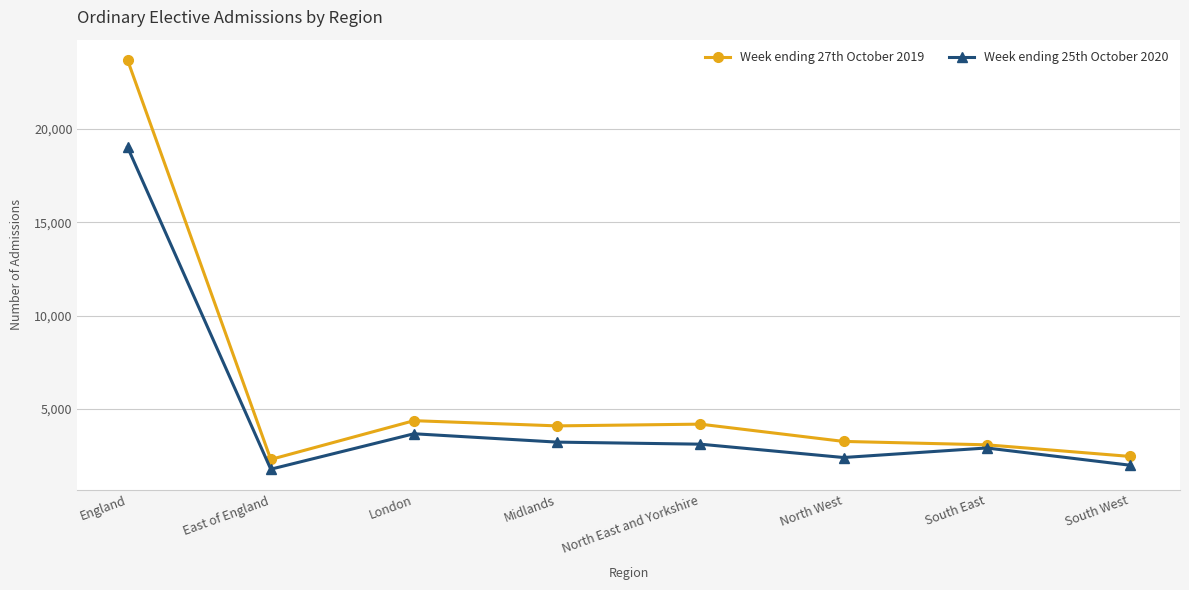

Which series has the largest range (max minus min)?

Week ending 27th October 2019